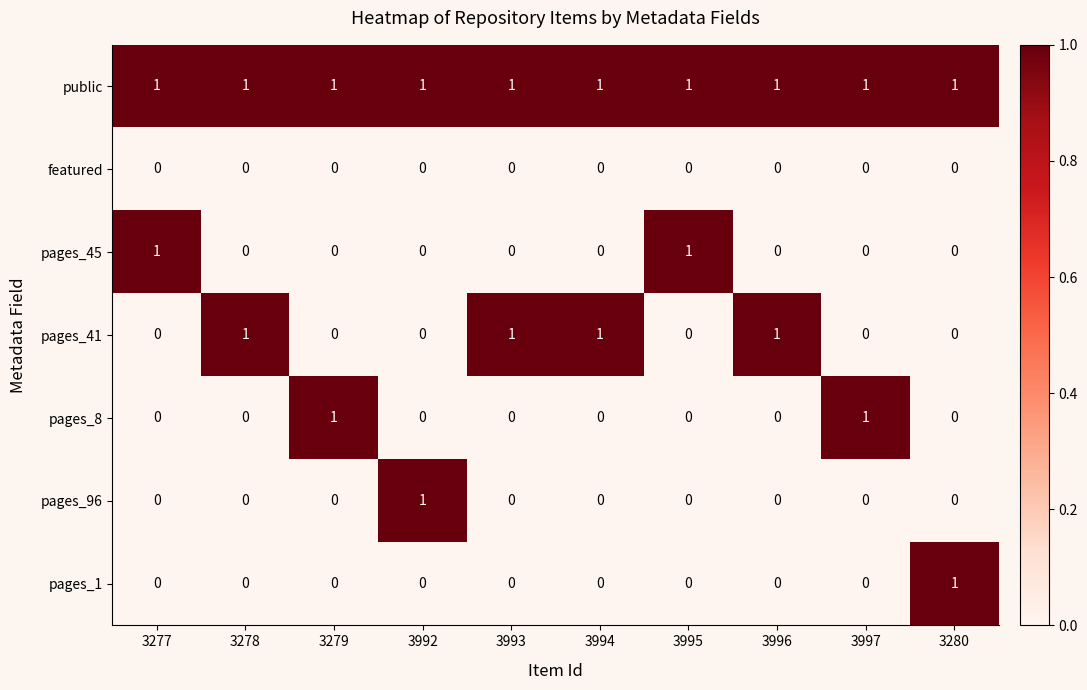

The value of pages_45 at 3994 is -1. True or false?

False